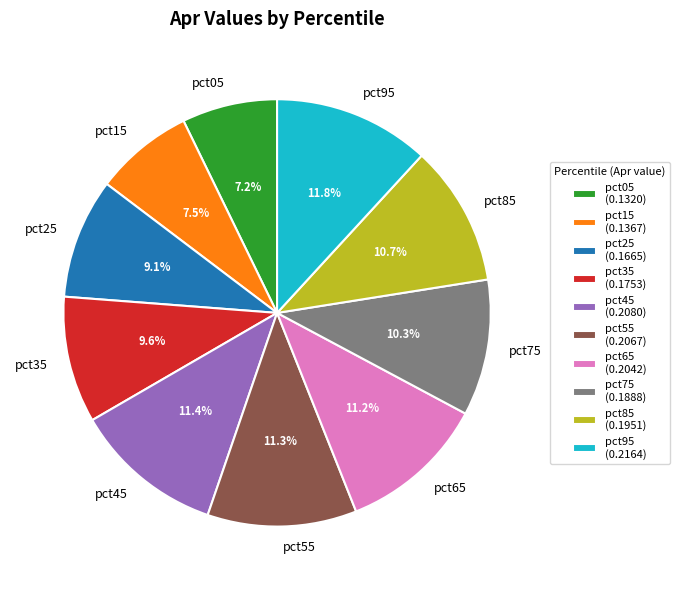

How many slices are in this pie chart?

10